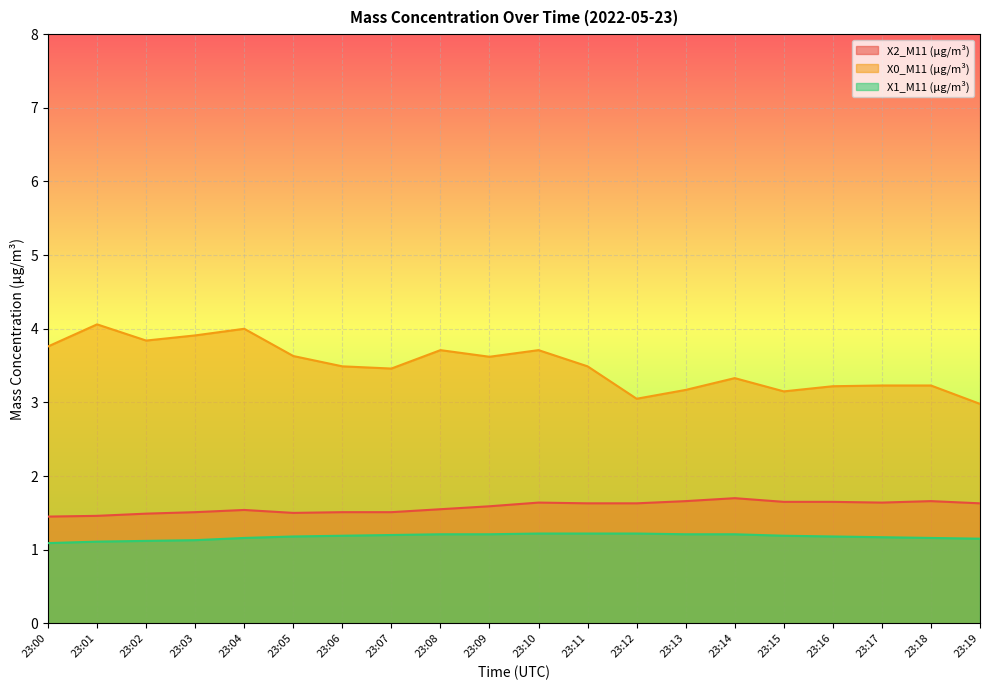

Where is X2_M11 (μg/m³) nearest to the value 1?

23:00